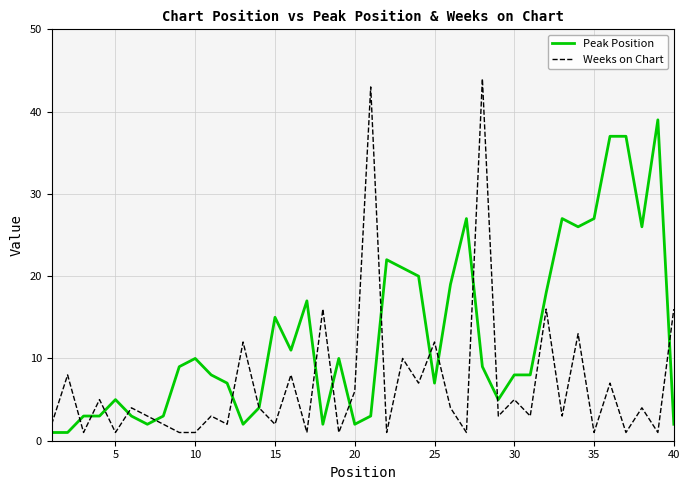

True or false: Peak Position and Weeks on Chart cross at least once.

True